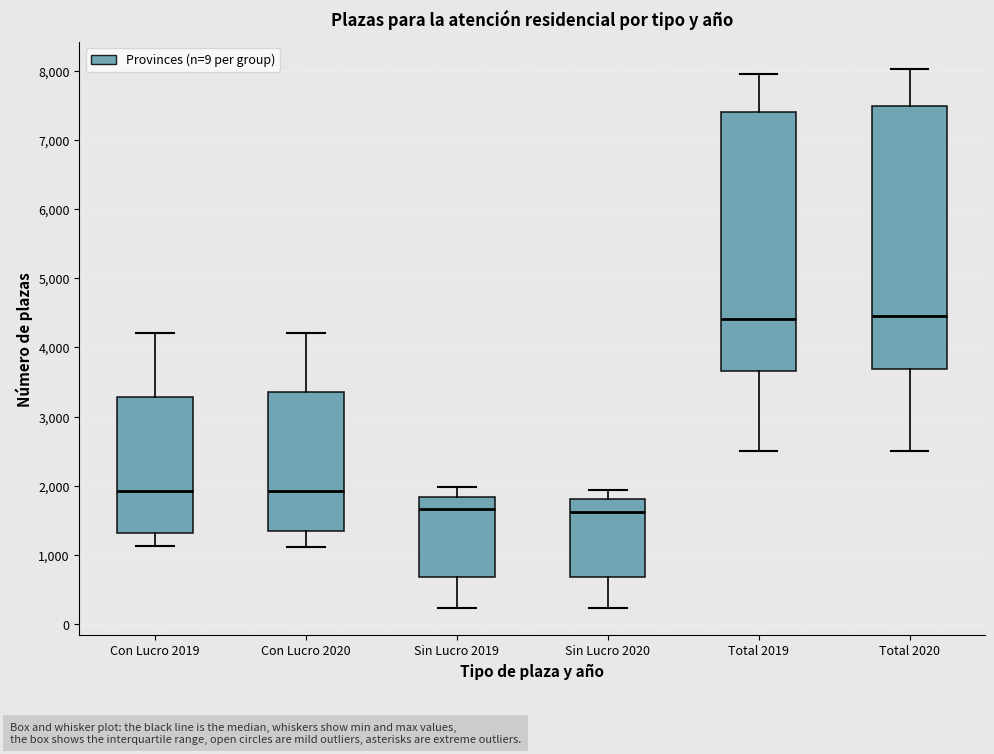

Reading left to right, read every box against the y-axis: the position of its median line, the range the box covers, and the ends of its whiskers. The values are not printed on the chart, so give them approximately, as read against the axis.

Con Lucro 2019: median 1900, box 1300 to 3300, whiskers 1100 to 4200
Con Lucro 2020: median 1900, box 1400 to 3400, whiskers 1100 to 4200
Sin Lucro 2019: median 1700, box 700 to 1800, whiskers 200 to 2000
Sin Lucro 2020: median 1600, box 700 to 1800, whiskers 200 to 1900
Total 2019: median 4400, box 3700 to 7400, whiskers 2500 to 7900
Total 2020: median 4400, box 3700 to 7500, whiskers 2500 to 8000